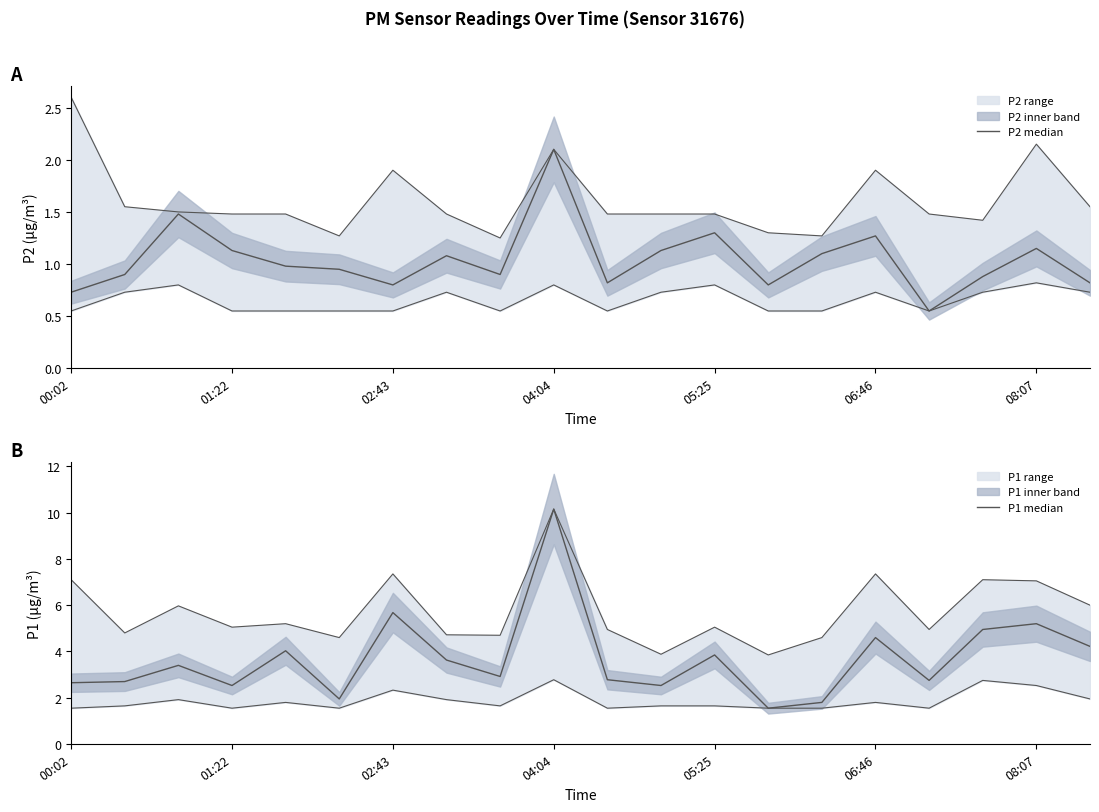

What is the sum of the P1 median values at 10 and 14?

4.6